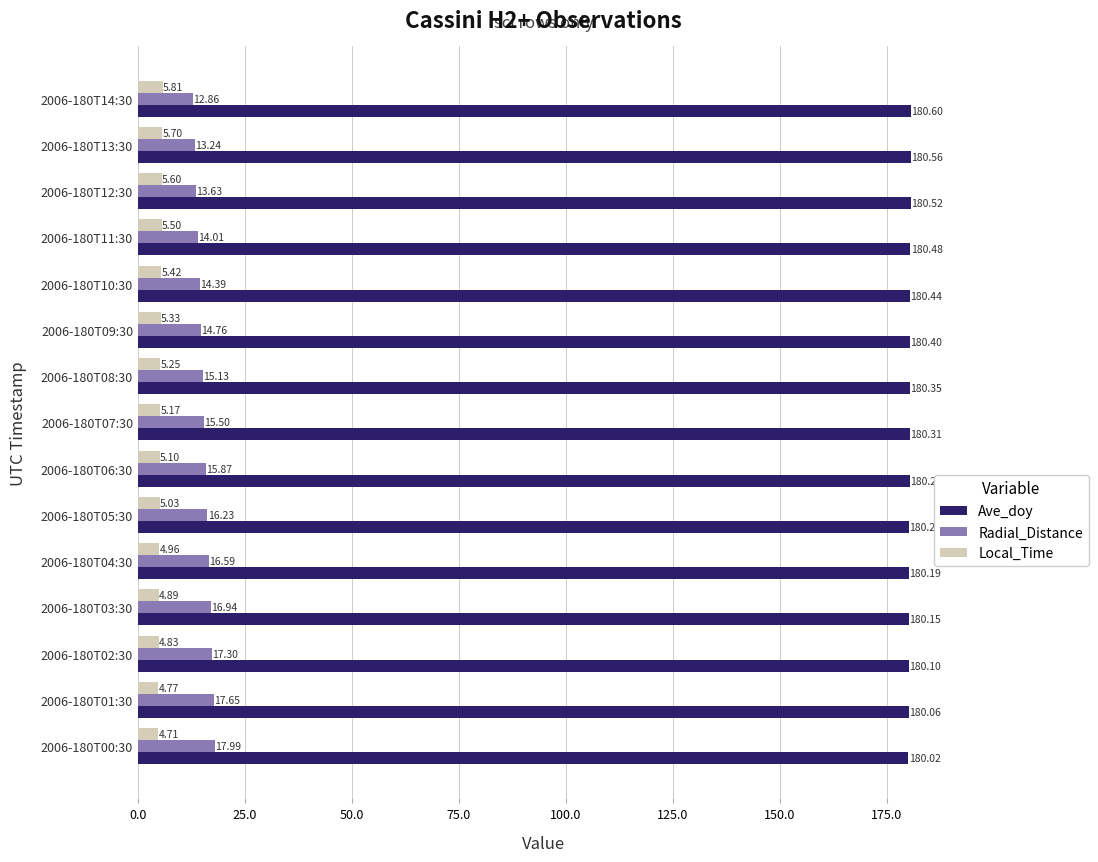

Where is Local_Time nearest to the value 5?

2006-180T05:30